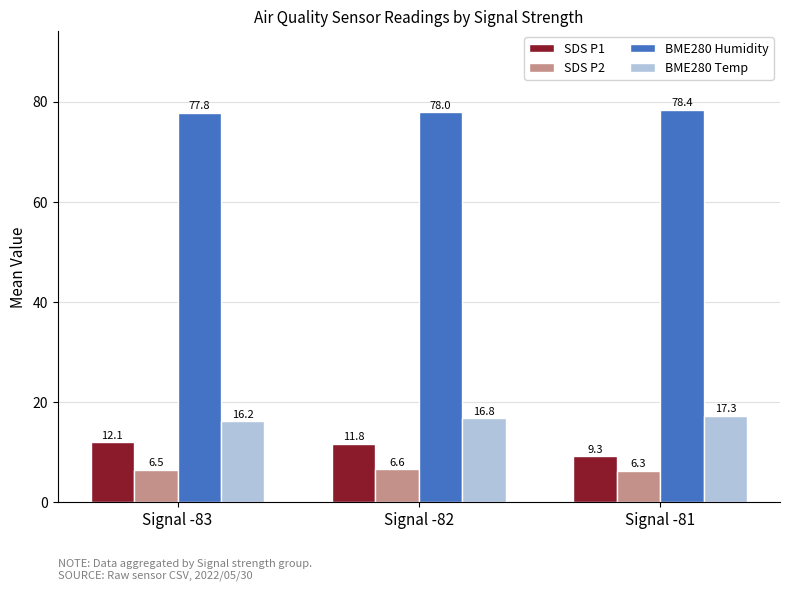

Which series changed the most between Signal -83 and Signal -82?

BME280 Temp